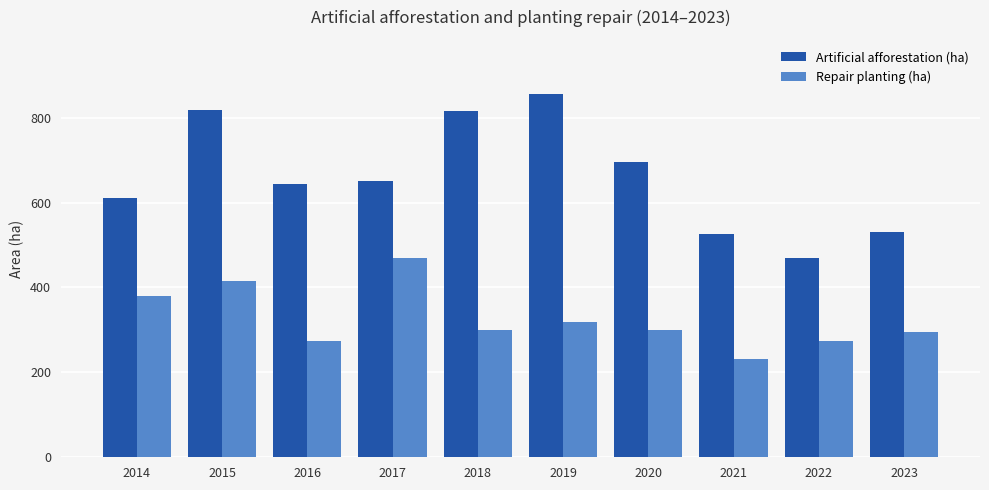

What is the value of the Repair planting (ha) bar at the 5th from the left?

299